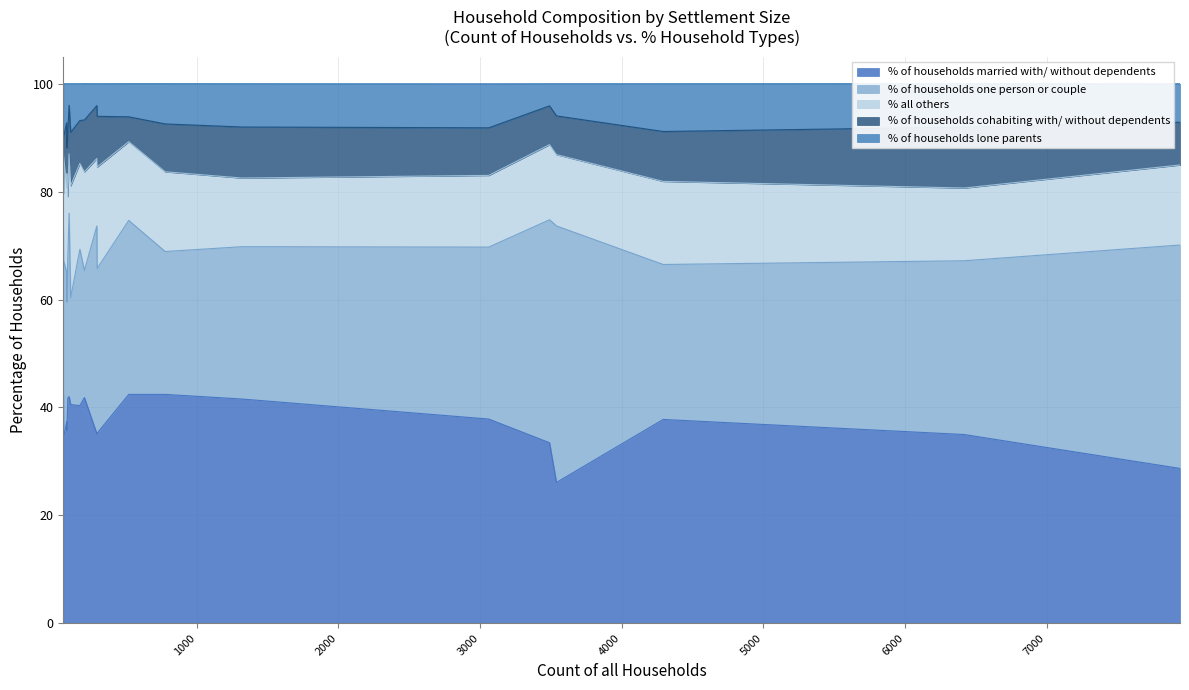

What is the average value of the % all others series?

15.0